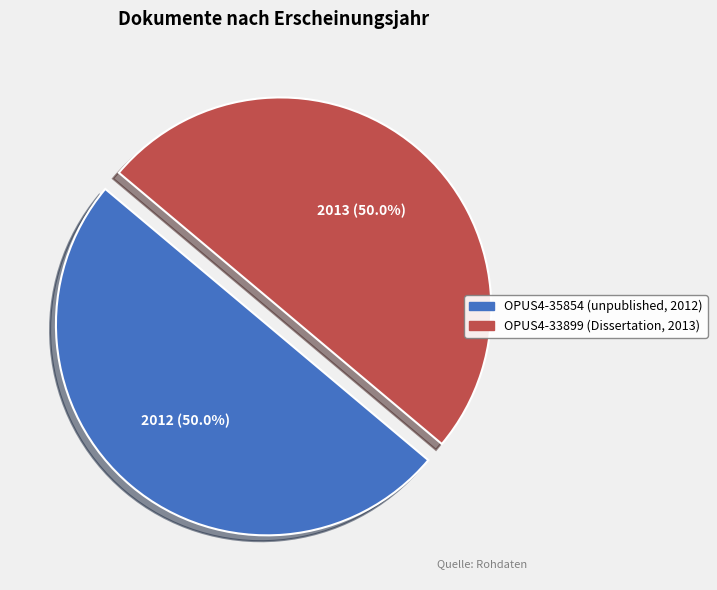

Approximately how many times larger is the value at OPUS4-35854 (unpublished, 2012) compared to OPUS4-33899 (Dissertation, 2013)?

1.0